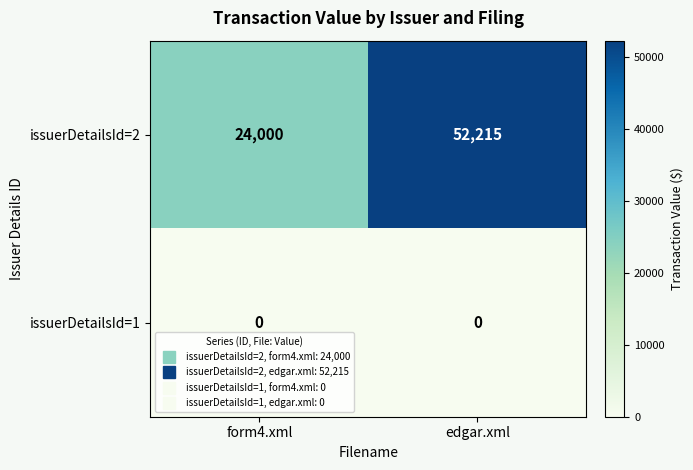

At which label is issuerDetailsId=2 closest to 38107?

form4.xml